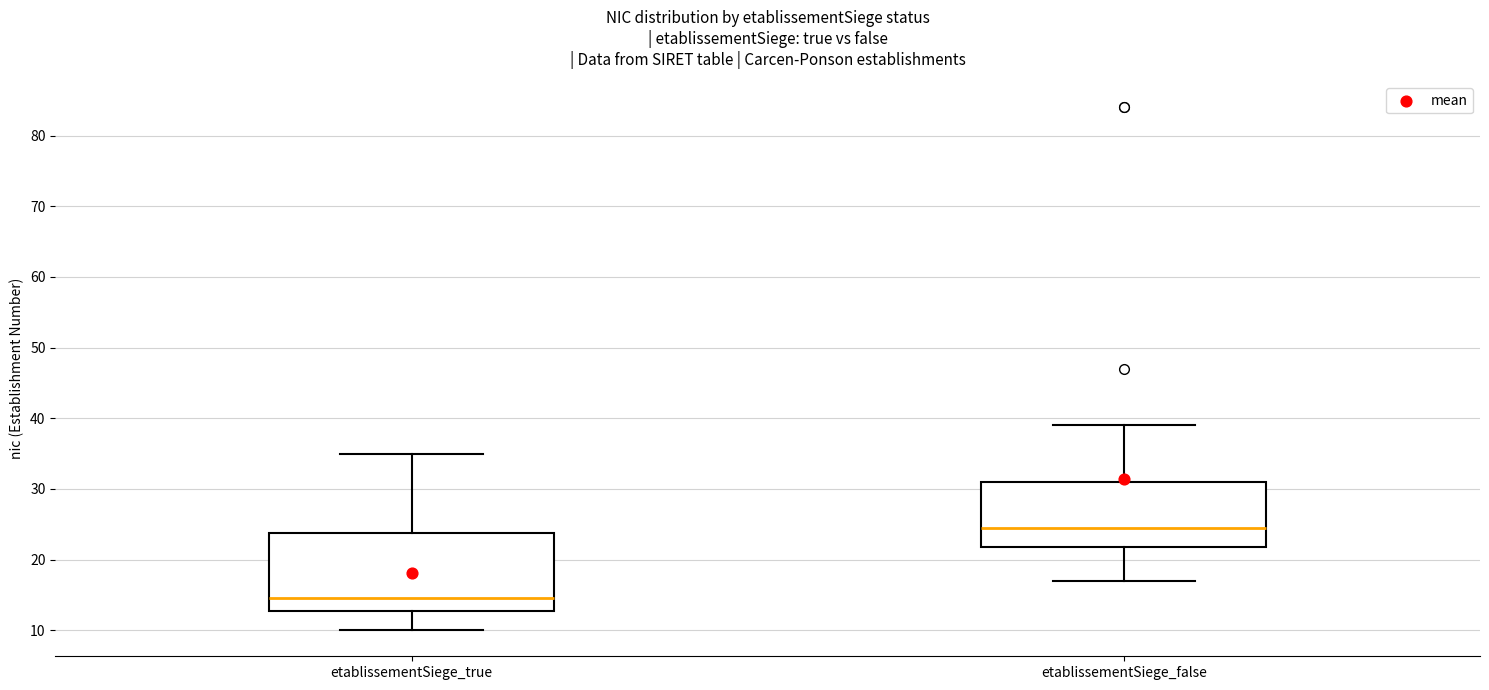

Which box is the tallest, from its lower edge to its upper edge?

etablissementSiege_true